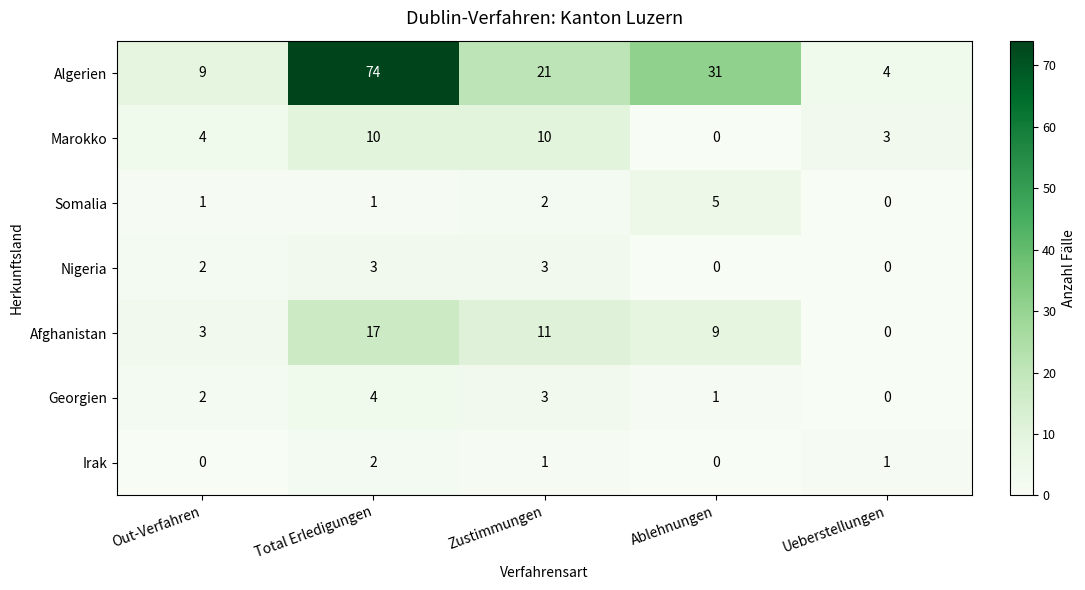

What is the sum of all Afghanistan values?

40